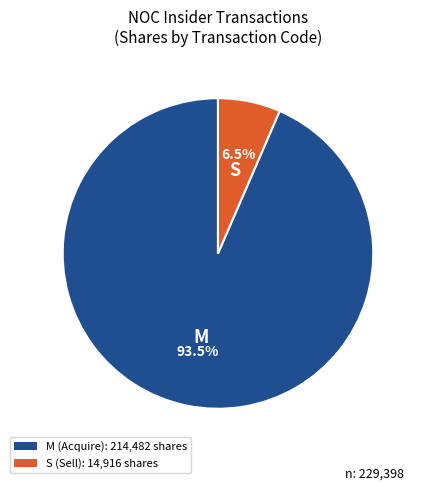

How many segments does this pie chart have?

2